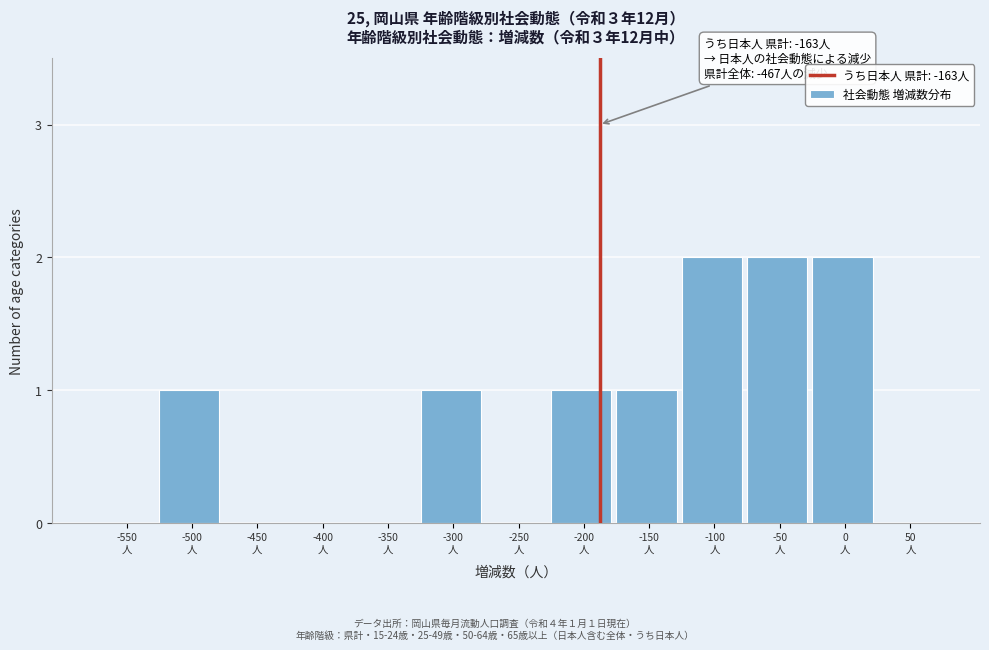

What is the sum of all values?

10